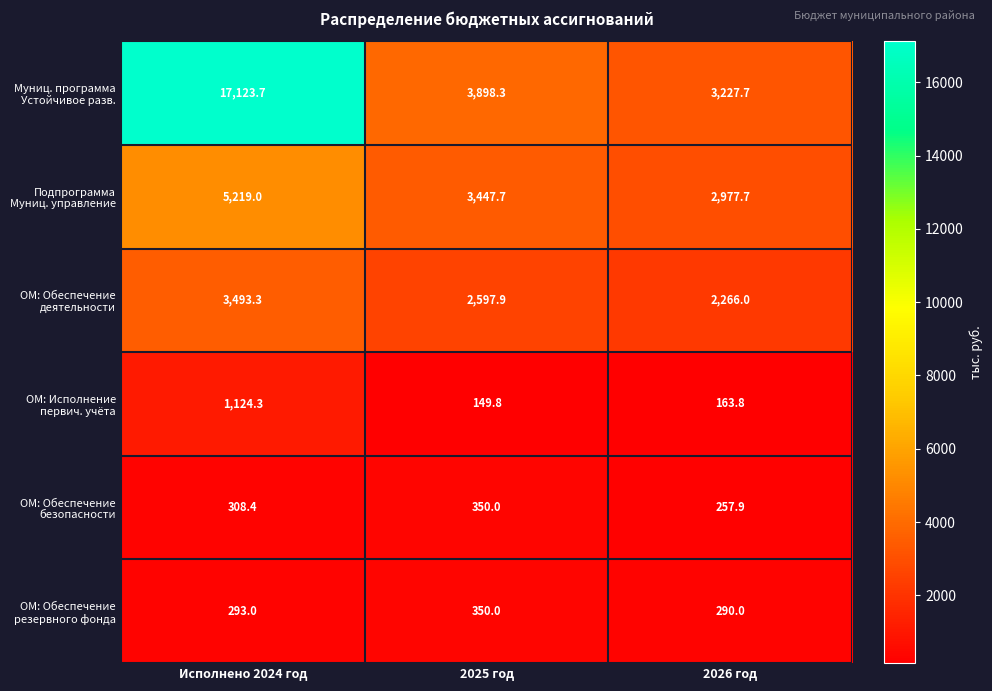

What is the spread (max minus min) of values at 2025 год?

3748.5